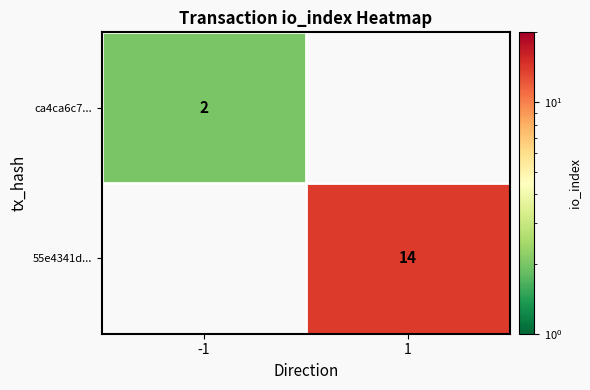

Is it true that ca4ca6c7... equals 2 at -1?

True